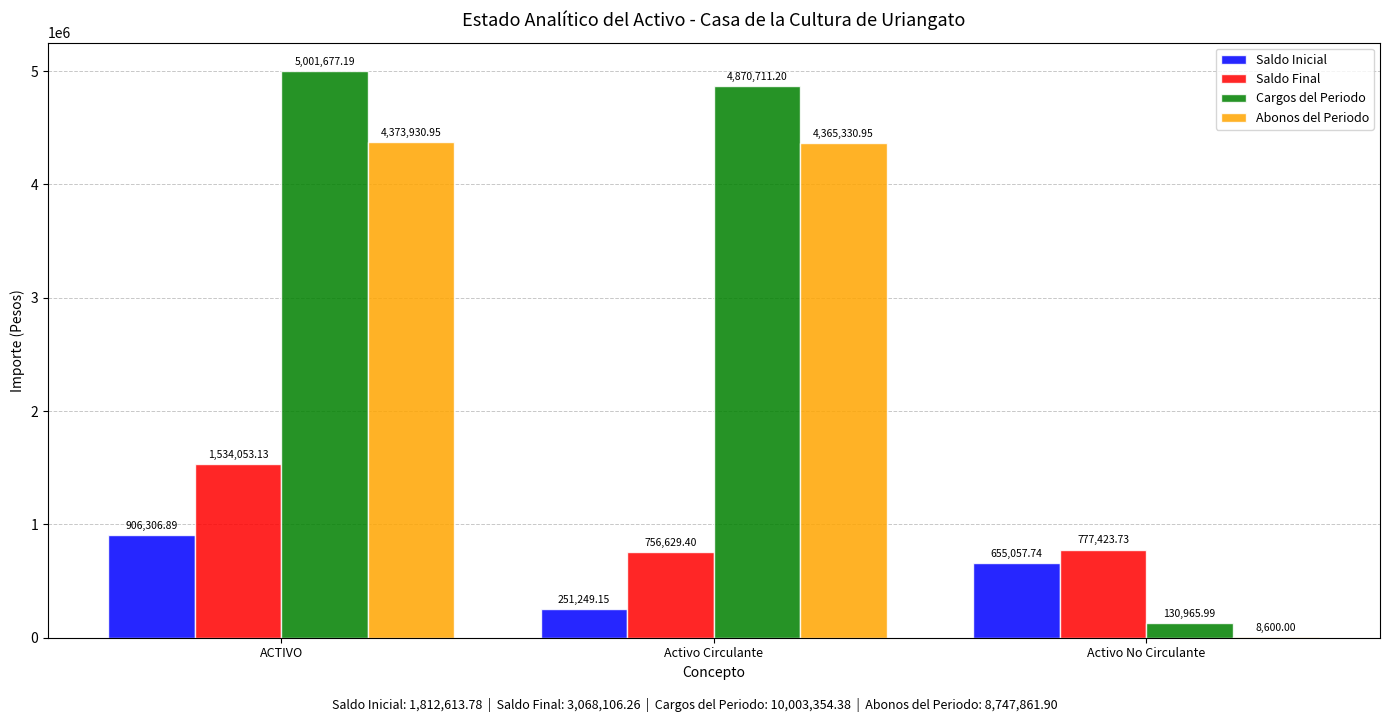

The Abonos del Periodo series shows 4373931.0 at ACTIVO. True or false?

True